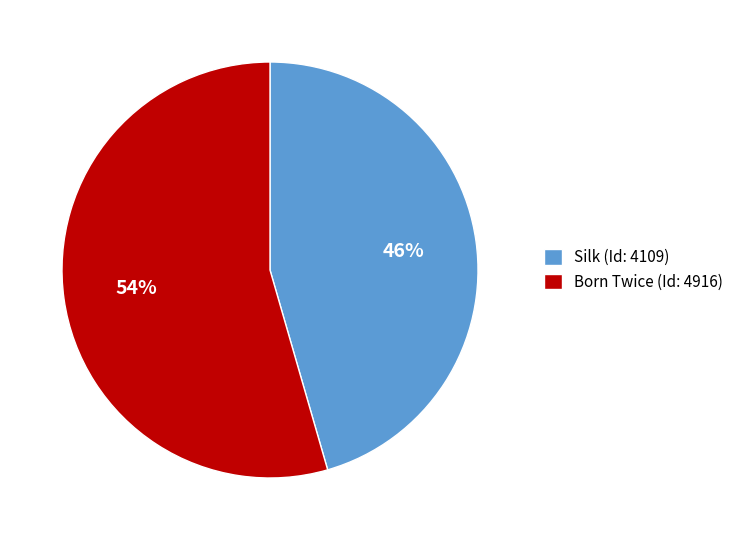

Which has a higher value, Silk (Id: 4109) or Born Twice (Id: 4916)?

Born Twice (Id: 4916)